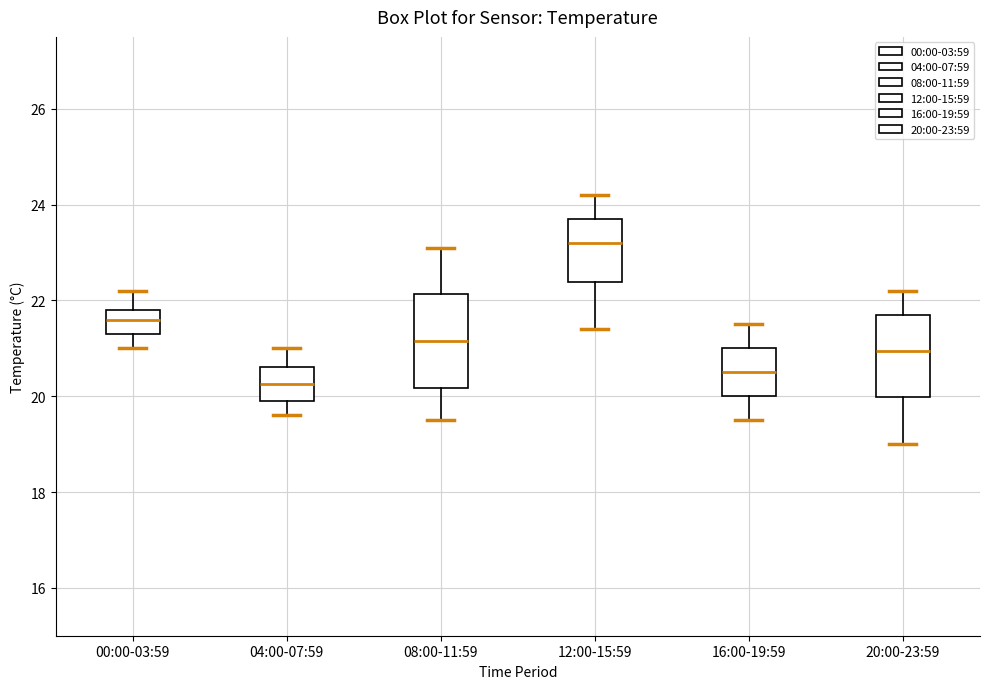

Which box has the highest median line?

12:00-15:59